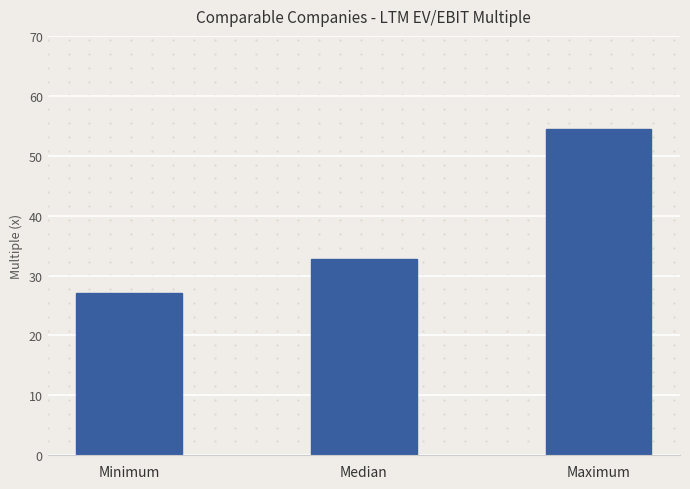

Is it true that the value at Minimum is 27.1?

True